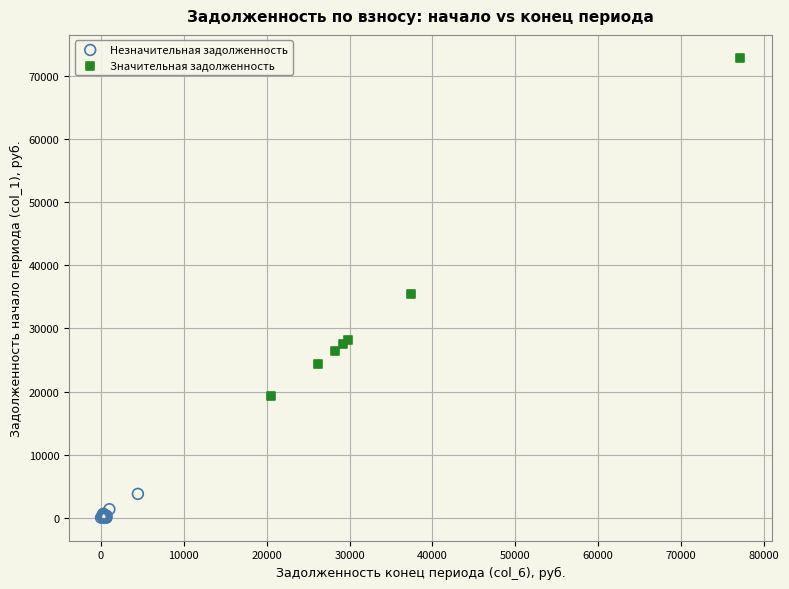

Which series has the largest Y range (max minus min)?

Значительная задолженность